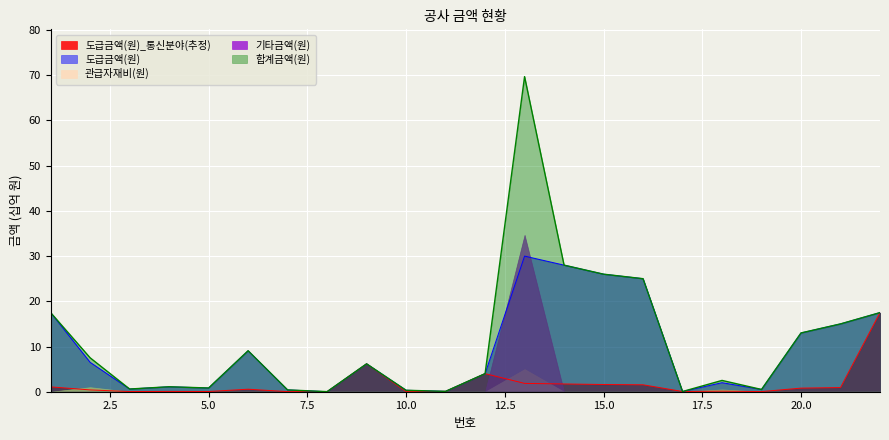

What is the difference between the maximum and minimum values in the 합계금액(원) series?

69.7